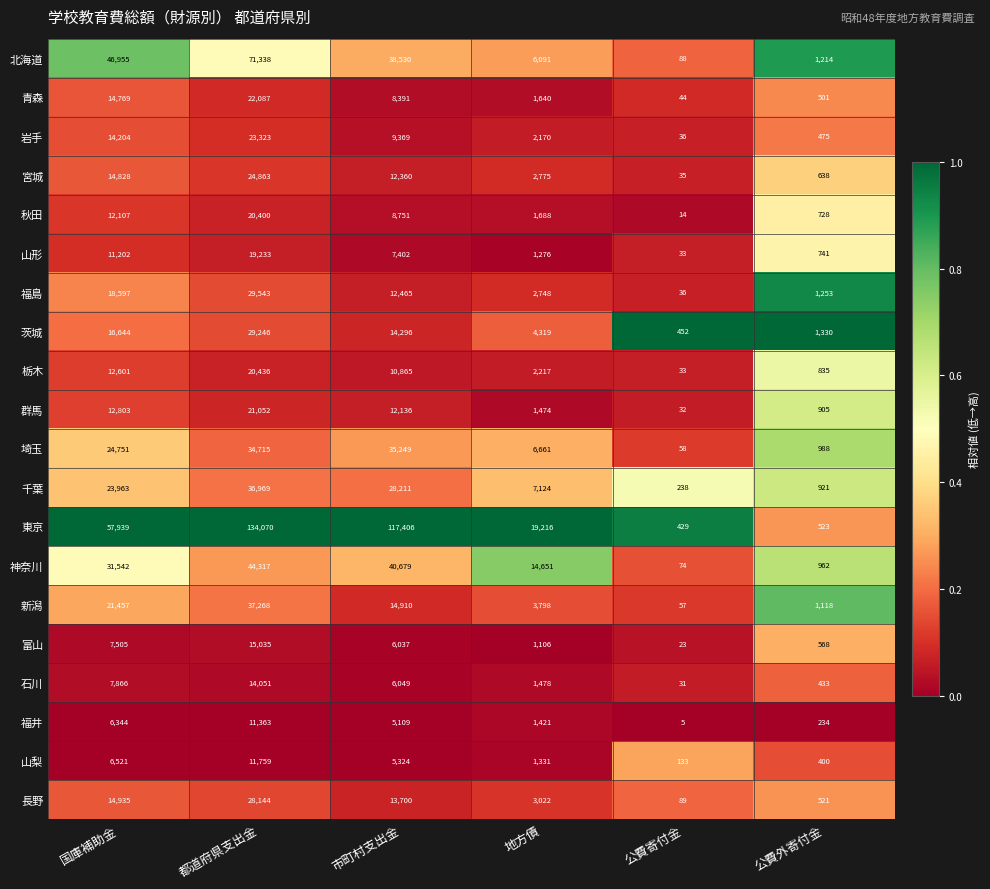

What is the difference between the highest and lowest values at 国庫補助金?

51595